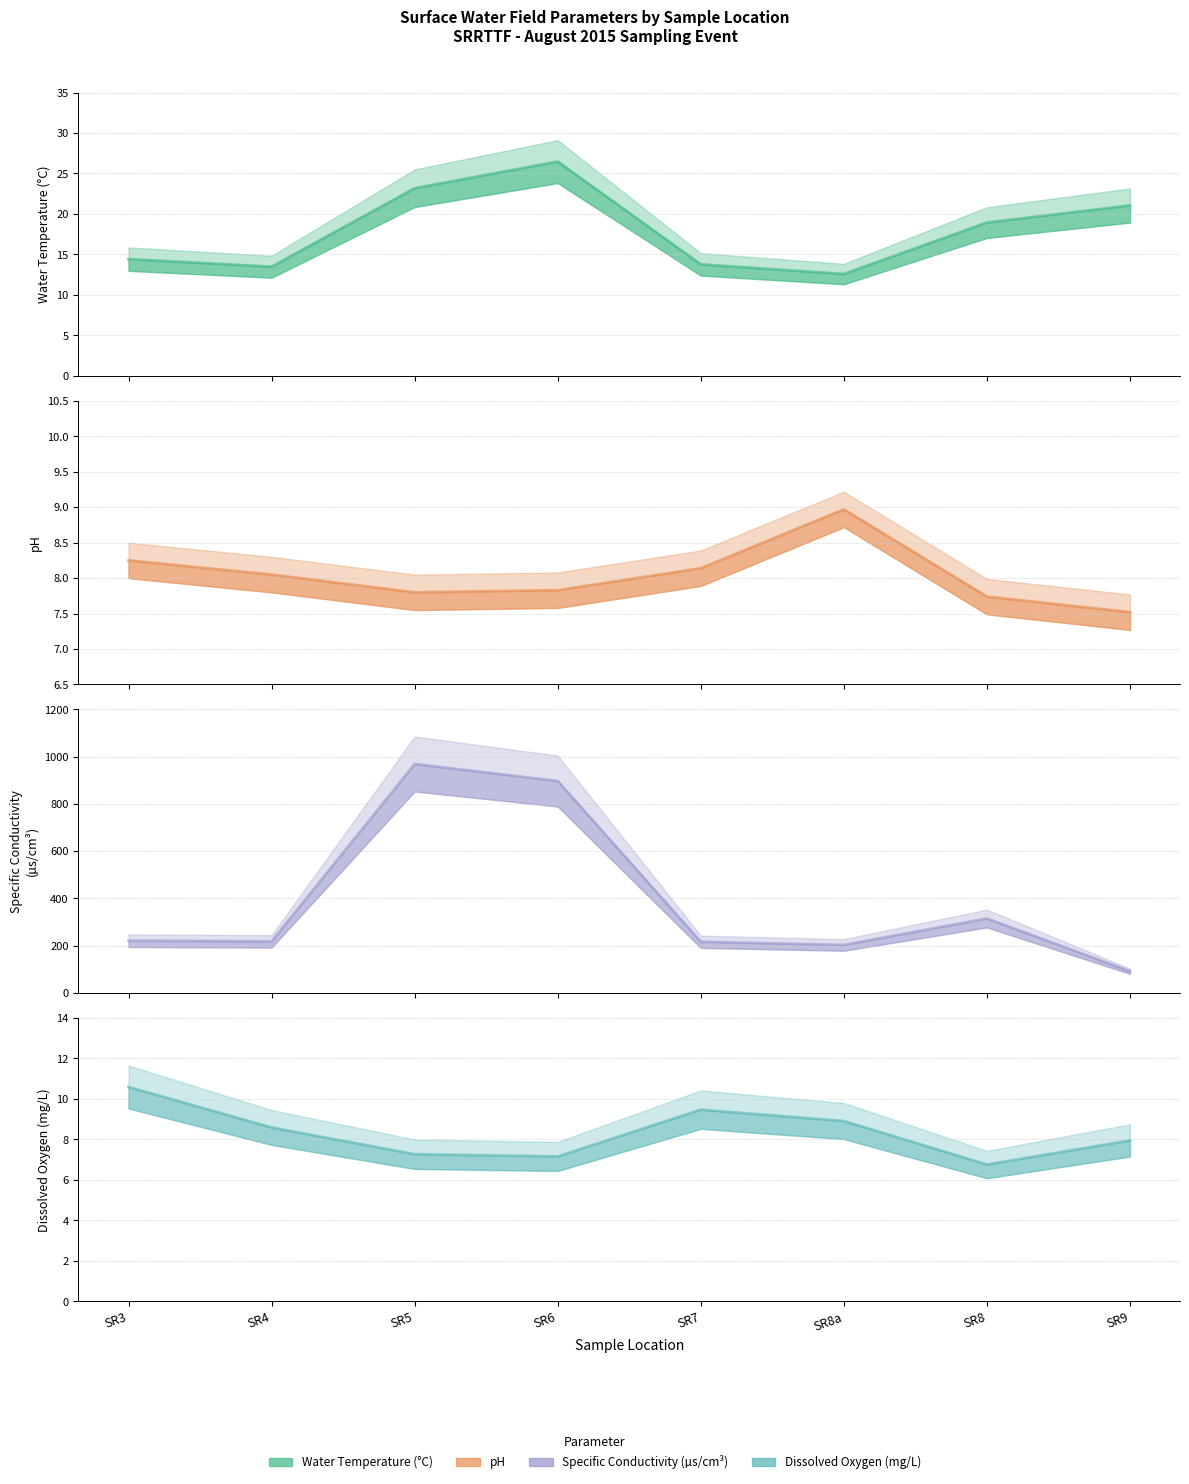

Does the chart display data point markers on the line(s)?

No